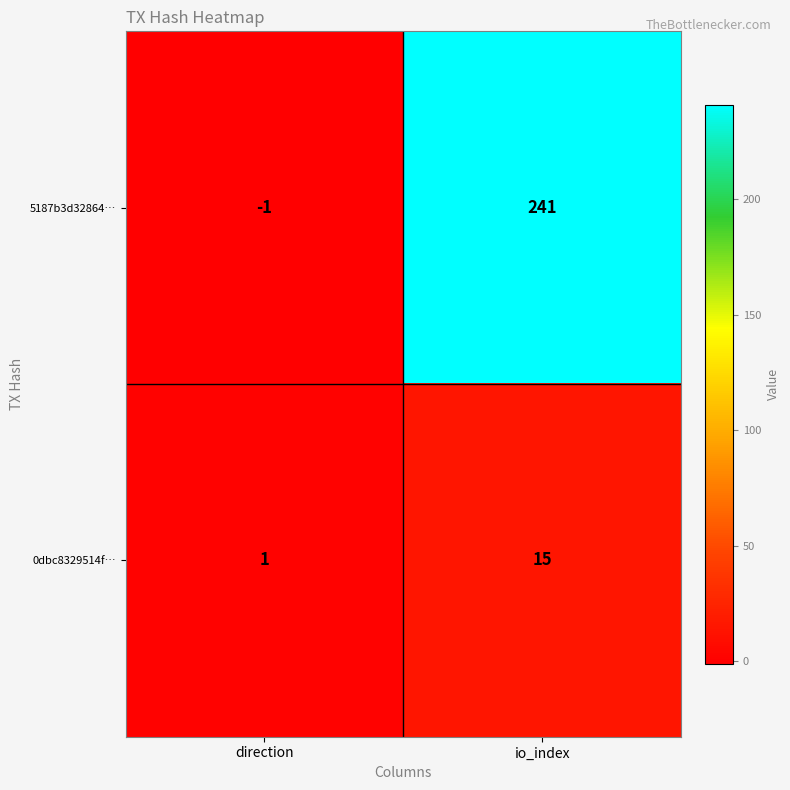

At which category does the chart reach its peak across all series?

io_index